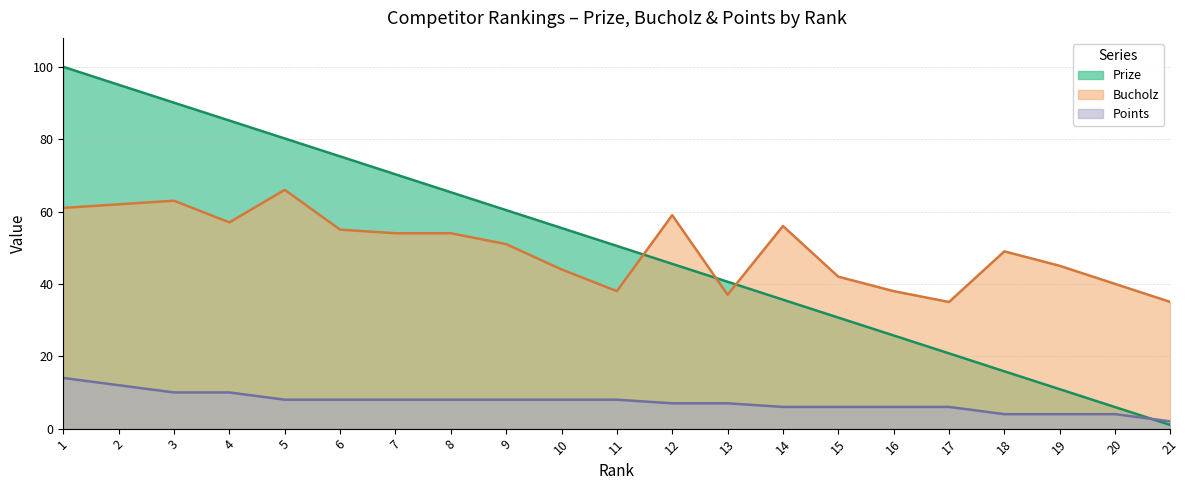

What is the minimum value shown in the chart?

1.0